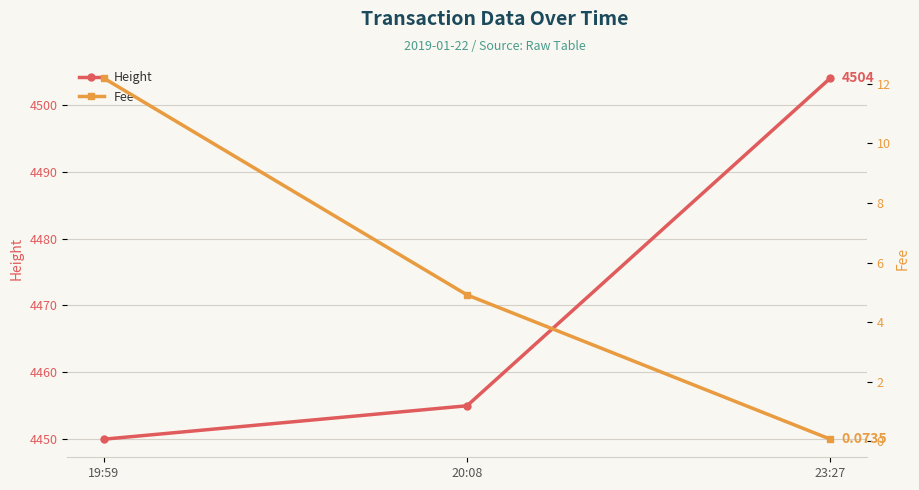

At which category does the chart reach its minimum across all series?

23:27